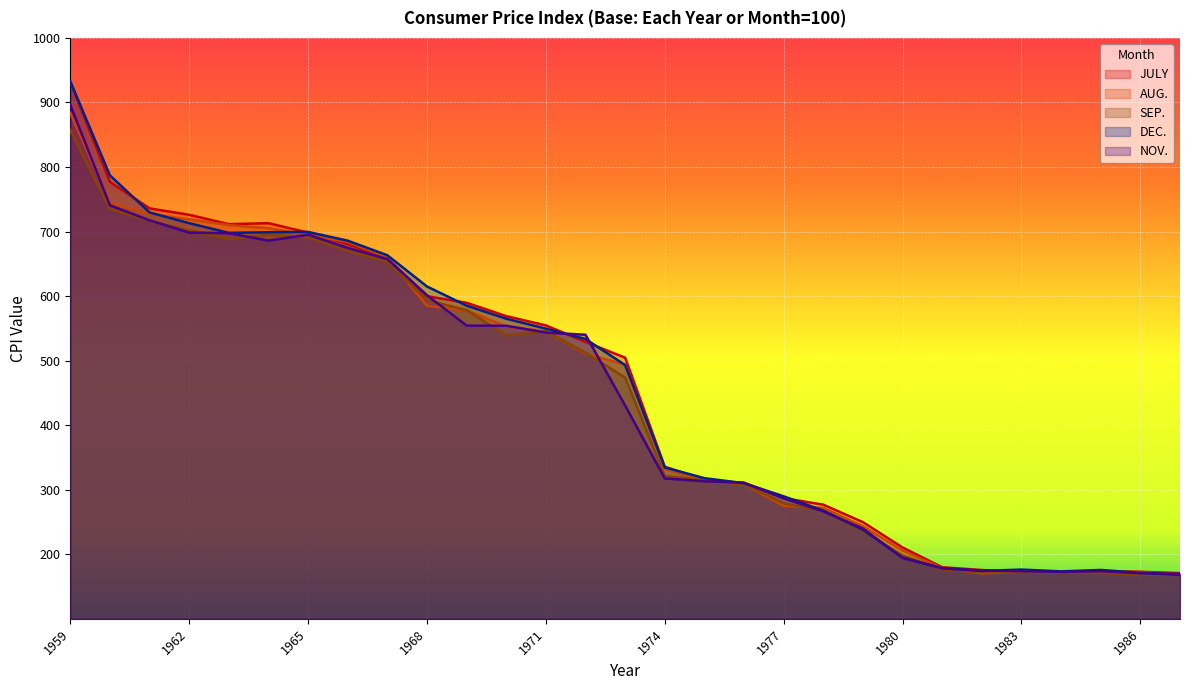

Reading right to left, transcribe all the data shown in this chart.

JULY: 170.7	173.0	173.4	172.2	172.8	175.6	179.9	210.5	249.8	276.9	287.0	310.4	315.3	335.6	504.6	528.9	554.6	569.0	589.6	599.9	658.6	680.4	698.4	713.0	711.5	726.0	735.9	777.0	931.9
AUG.: 169.3	172.0	174.2	171.5	172.9	170.5	178.1	205.8	243.5	271.9	274.9	308.2	314.1	331.9	493.7	511.1	545.2	552.8	578.0	584.9	659.9	684.0	694.7	705.1	710.0	718.9	727.1	744.4	883.8
SEP.: 168.7	167.8	171.3	171.0	172.4	172.1	176.0	198.2	235.8	267.8	278.7	308.5	314.5	321.5	473.7	512.4	545.5	538.9	578.3	593.7	653.2	669.8	690.9	695.1	688.6	701.8	716.4	734.9	857.3
DEC.: 168.0	171.3	175.7	173.5	176.3	174.2	178.5	194.7	237.9	267.6	289.8	310.2	317.9	334.6	493.2	533.6	549.6	565.0	585.2	614.9	663.3	685.9	699.4	698.9	698.0	713.0	729.6	787.1	932.7
NOV.: 169.8	170.5	173.9	172.6	173.9	174.9	178.2	194.4	239.9	266.5	286.7	310.9	313.1	317.5	430.5	540.1	543.5	554.0	554.3	601.3	657.4	674.6	695.1	685.9	697.5	698.4	717.4	740.7	896.2